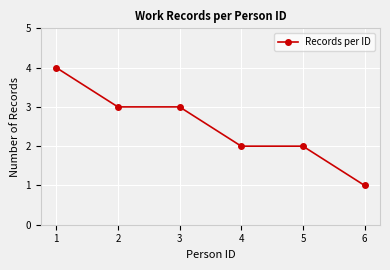

What is the difference between the maximum and minimum values?

3